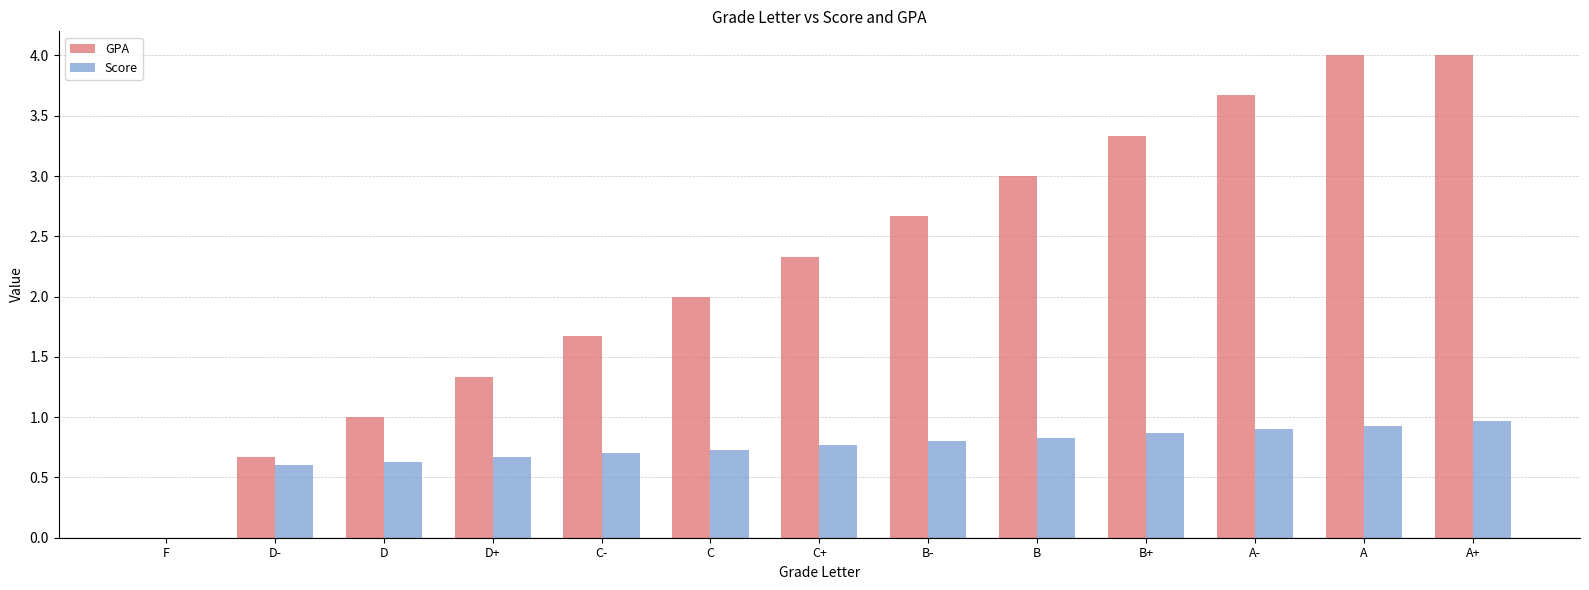

What is the maximum value for Score?

1.0